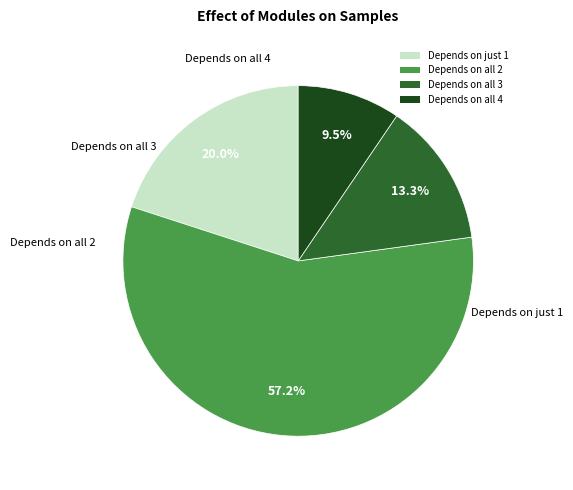

What is the ratio of the value at Depends on just 1 to the value at Depends on all 2?

0.3